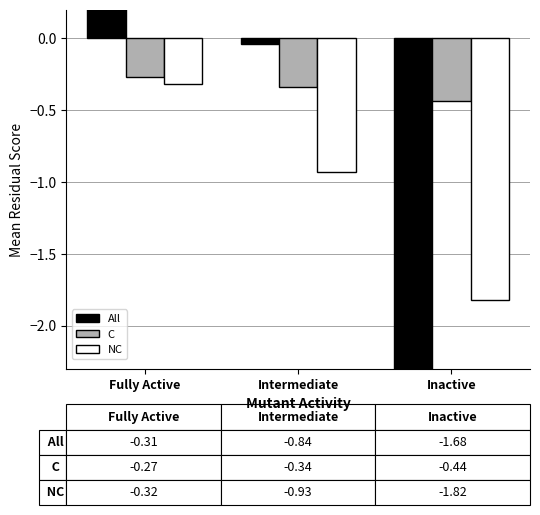

What are all the series names shown in the legend?

All, C, NC